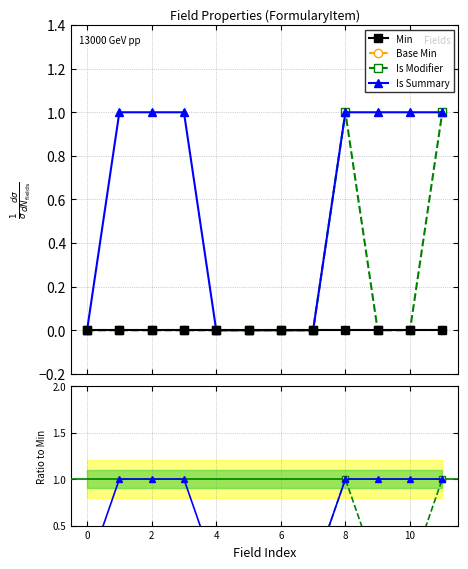

True or false: Base Min has more than 1 interior local peaks.

False